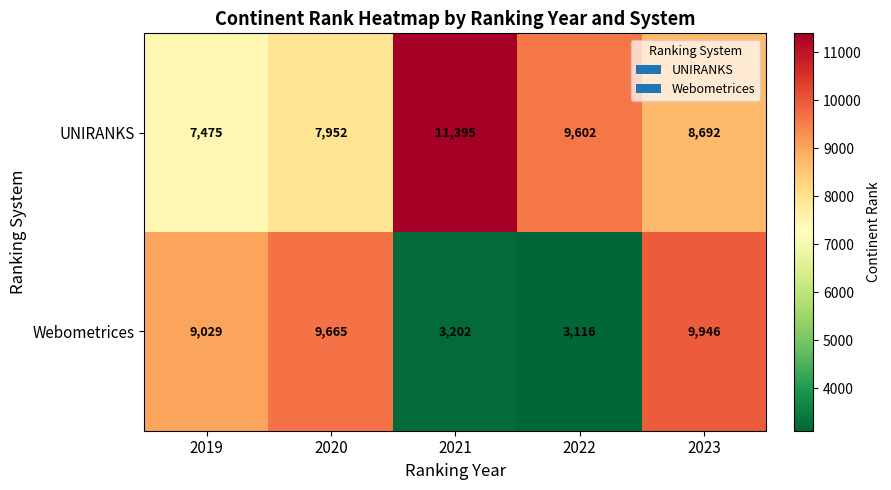

What is the sum of all Webometrices values?

34958